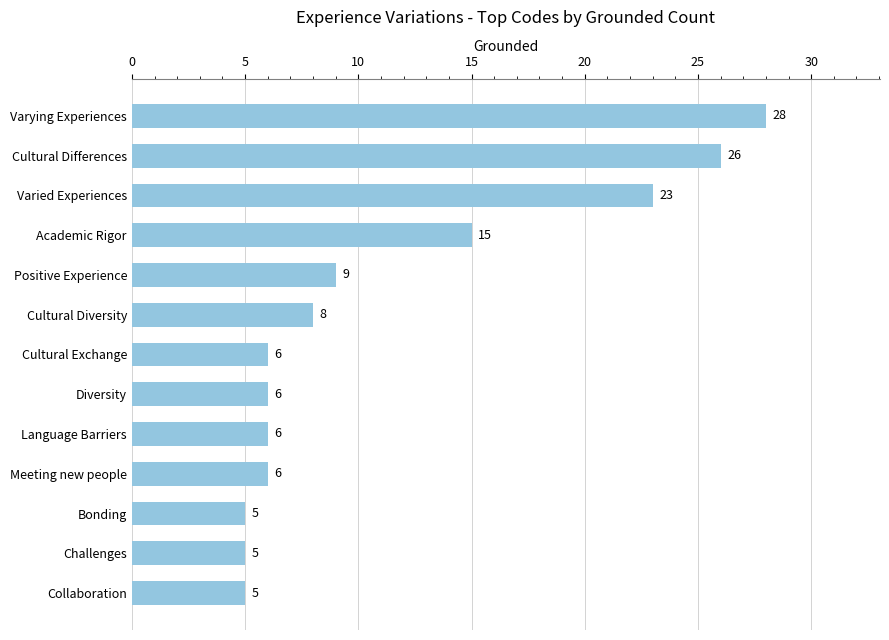

What is the average value?

11